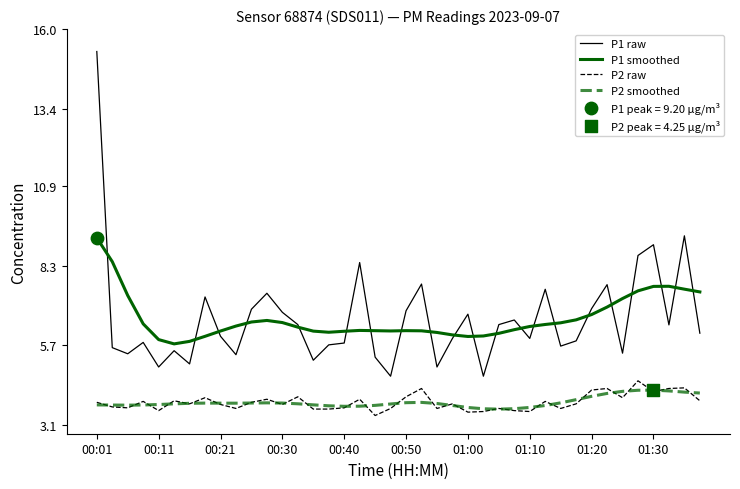

True or false: P1 raw and P2 smoothed intersect in this chart.

False